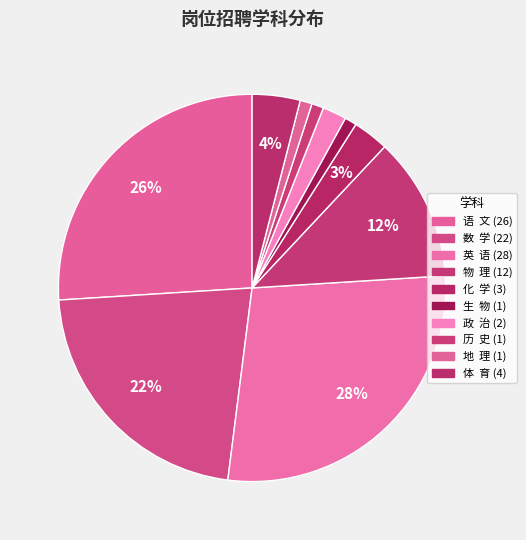

How many slices are in this pie chart?

10